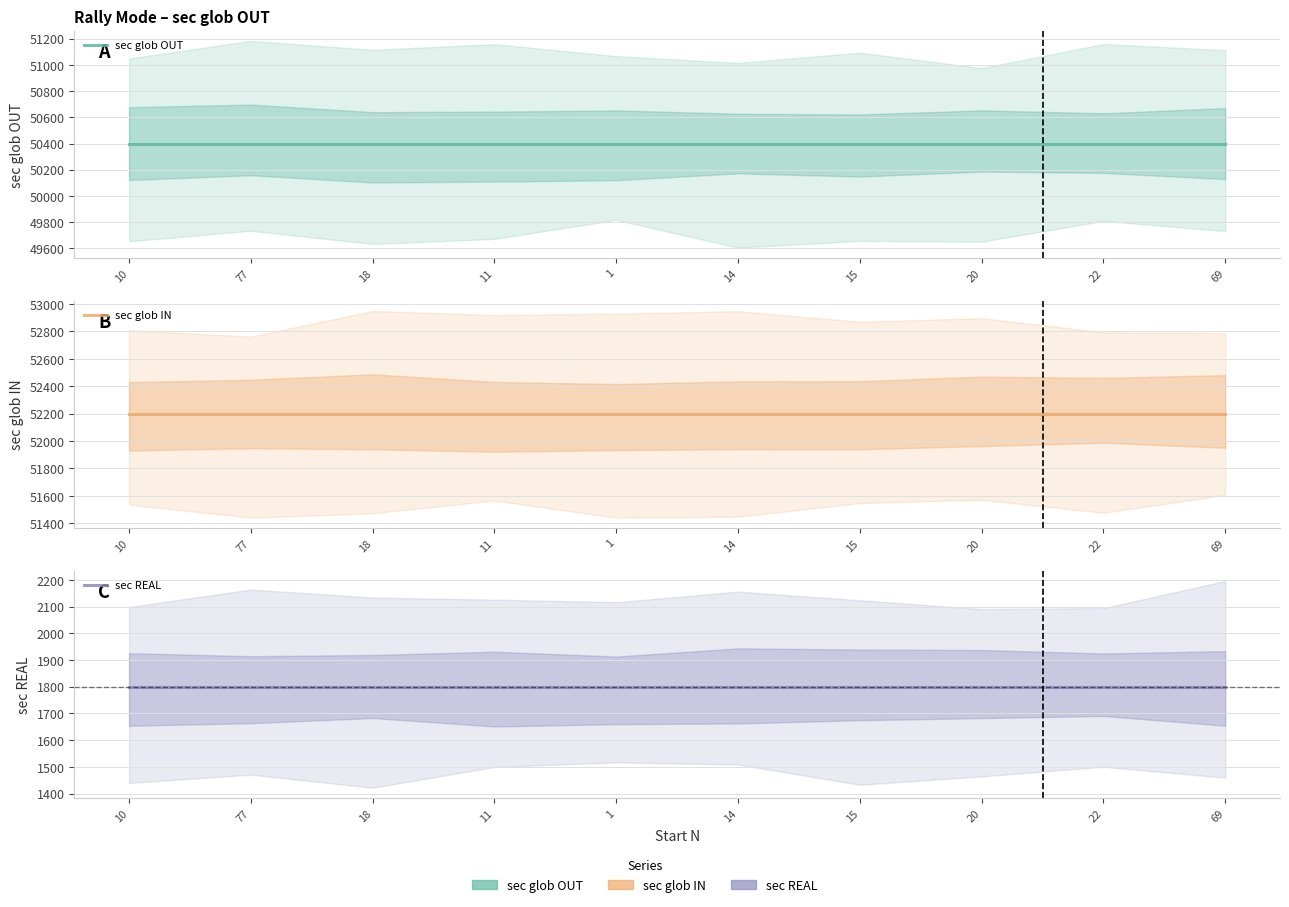

What is the value of the sec REAL point at the 6th from the left?

1800